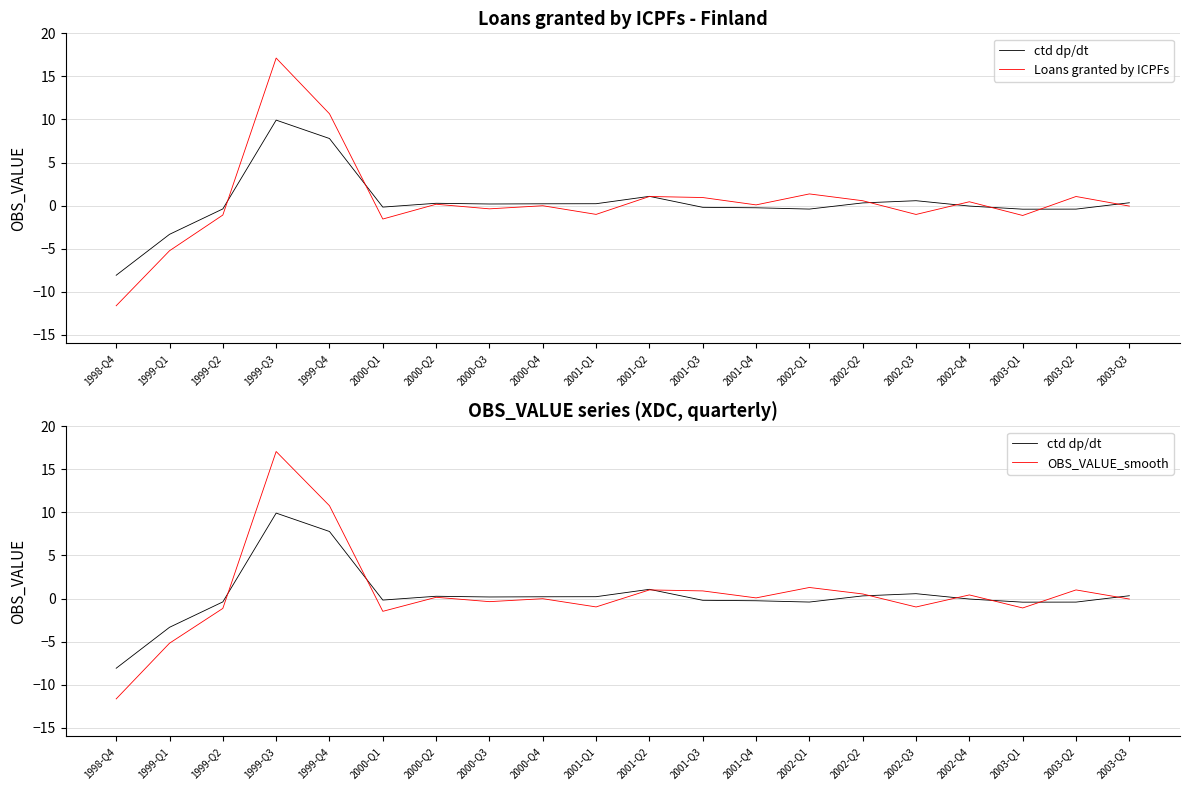

How many interior local valleys does the Loans granted by ICPFs series have?

6